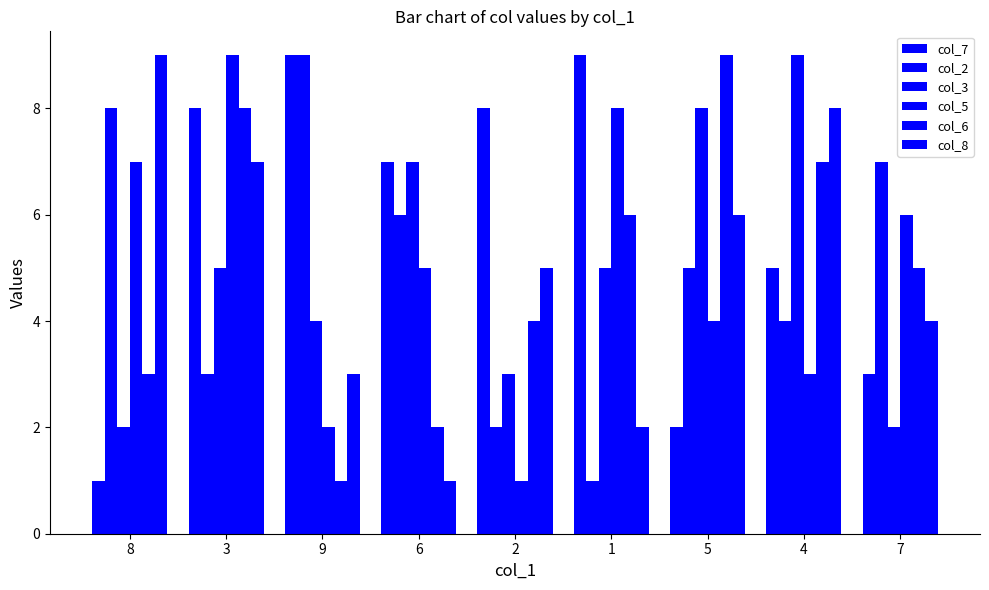

Reading left to right, transcribe all the data shown in this chart.

col_7: 8=1	3=8	9=9	6=7	2=8	1=9	5=2	4=5	7=3
col_2: 8=8	3=3	9=9	6=6	2=2	1=1	5=5	4=4	7=7
col_3: 8=2	3=5	9=4	6=7	2=3	1=5	5=8	4=9	7=2
col_5: 8=7	3=9	9=2	6=5	2=1	1=8	5=4	4=3	7=6
col_6: 8=3	3=8	9=1	6=2	2=4	1=6	5=9	4=7	7=5
col_8: 8=9	3=7	9=3	6=1	2=5	1=2	5=6	4=8	7=4